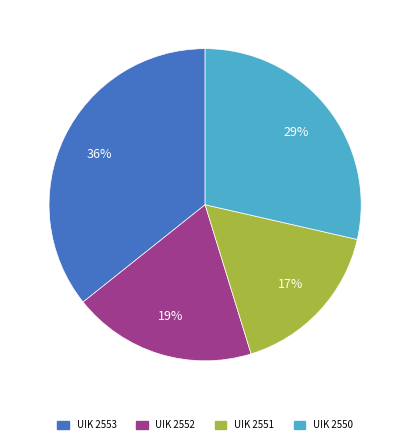

Which slice is the smallest?

UIK 2551